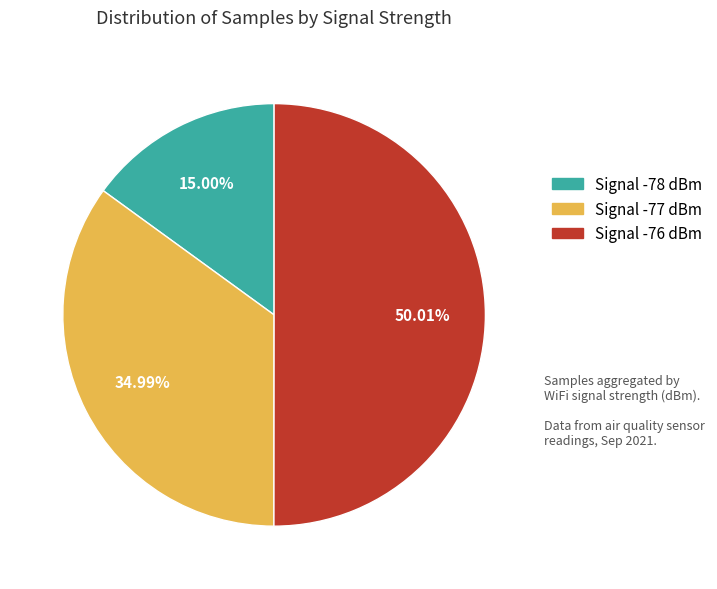

Rank the categories by value from lowest to highest.

Signal -78 dBm, Signal -77 dBm, Signal -76 dBm